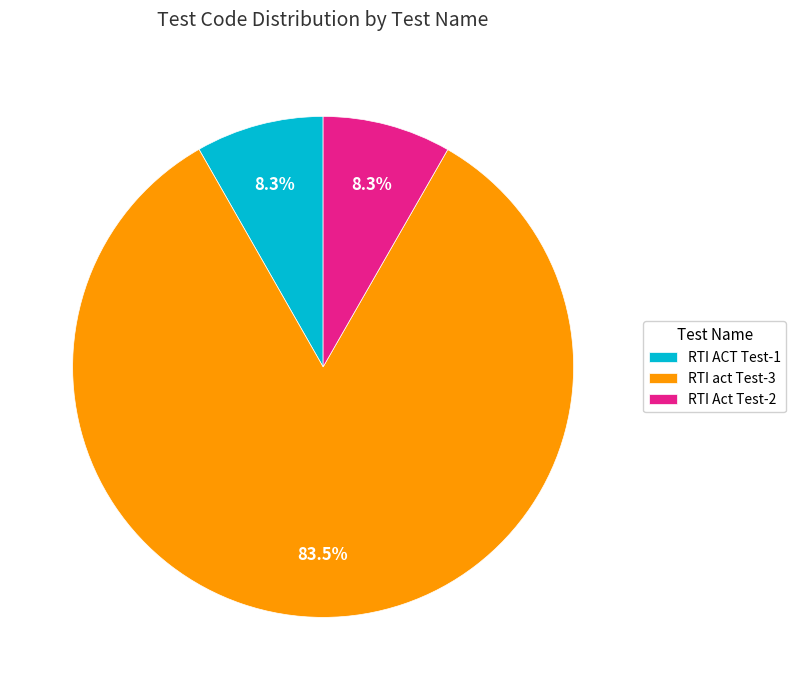

Do RTI Act Test-2 and RTI ACT Test-1 together represent more than half of the pie?

No